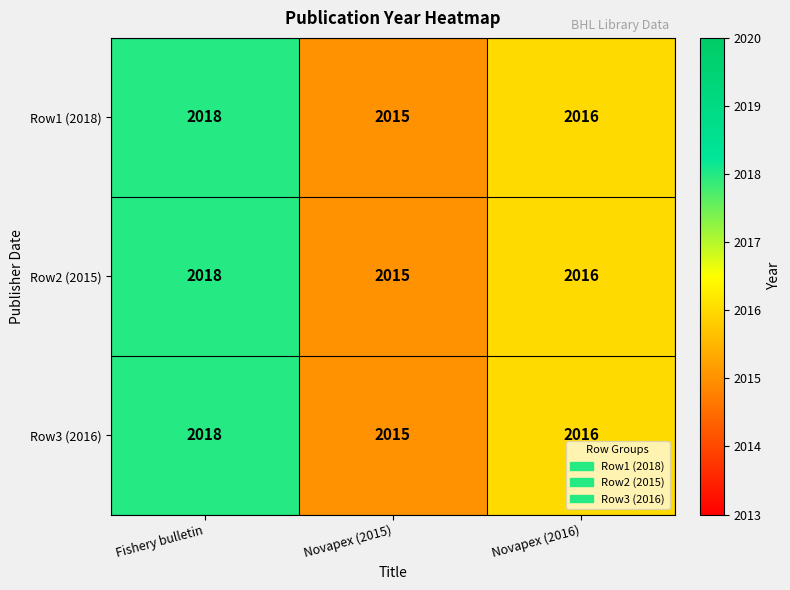

The Row1 (2018) series shows 2018 at Fishery bulletin. True or false?

True